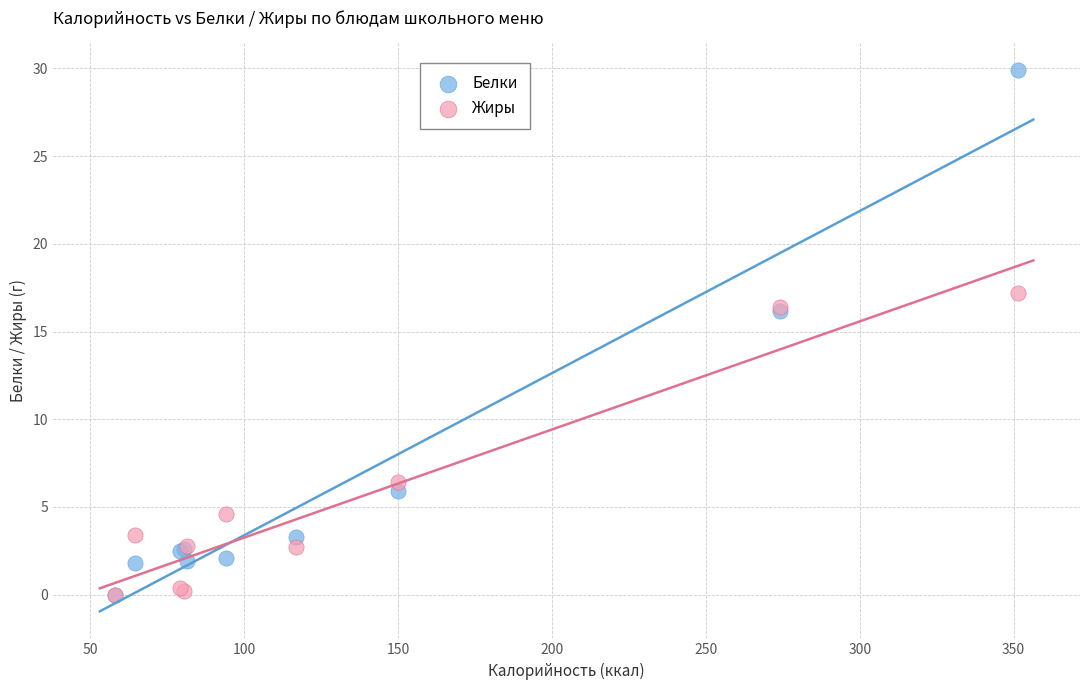

What are all the series names shown in the legend?

Белки, Жиры